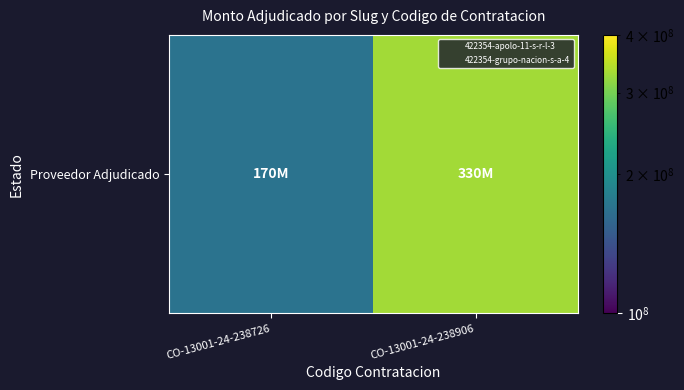

Rank the categories by value from highest to lowest.

CO-13001-24-238906, CO-13001-24-238726